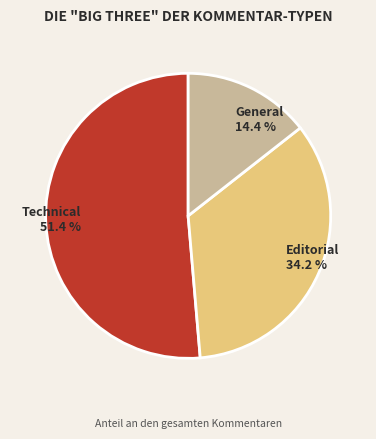

To the nearest percent, what percentage of the pie is General?

14%